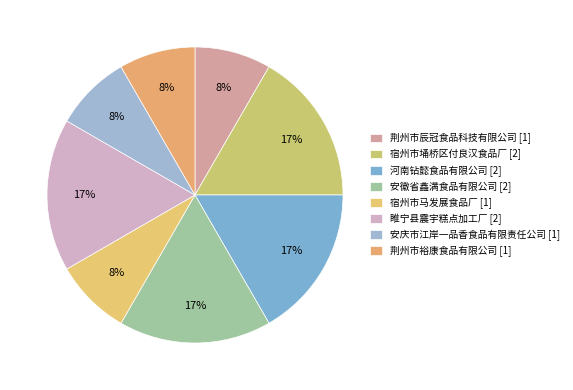

Which has a higher value, 荆州市裕康食品有限公司 or 安庆市江岸一品香食品有限责任公司?

荆州市裕康食品有限公司